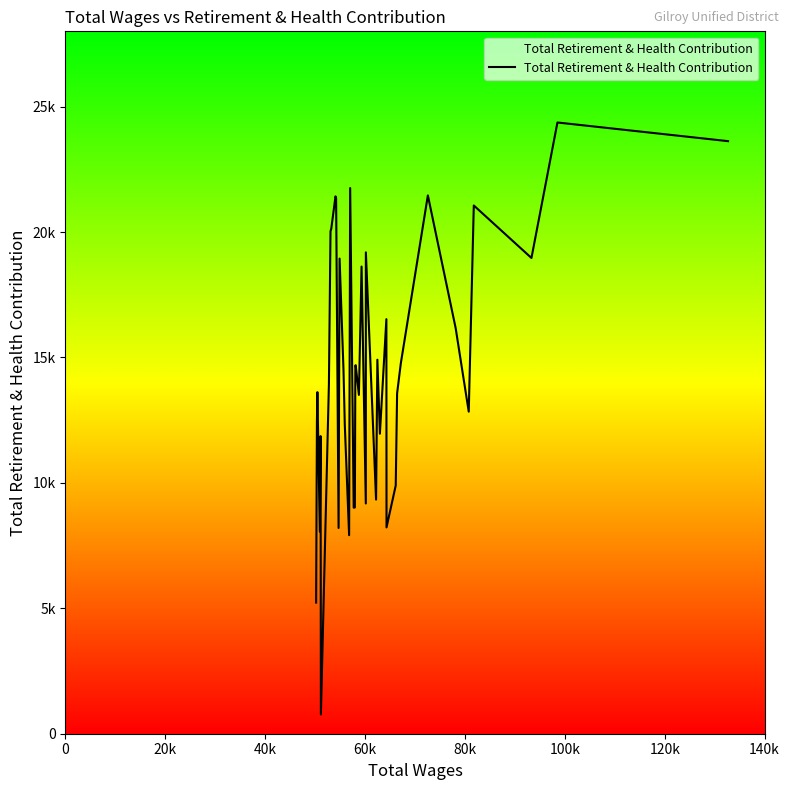

How many lines are shown in the chart?

1